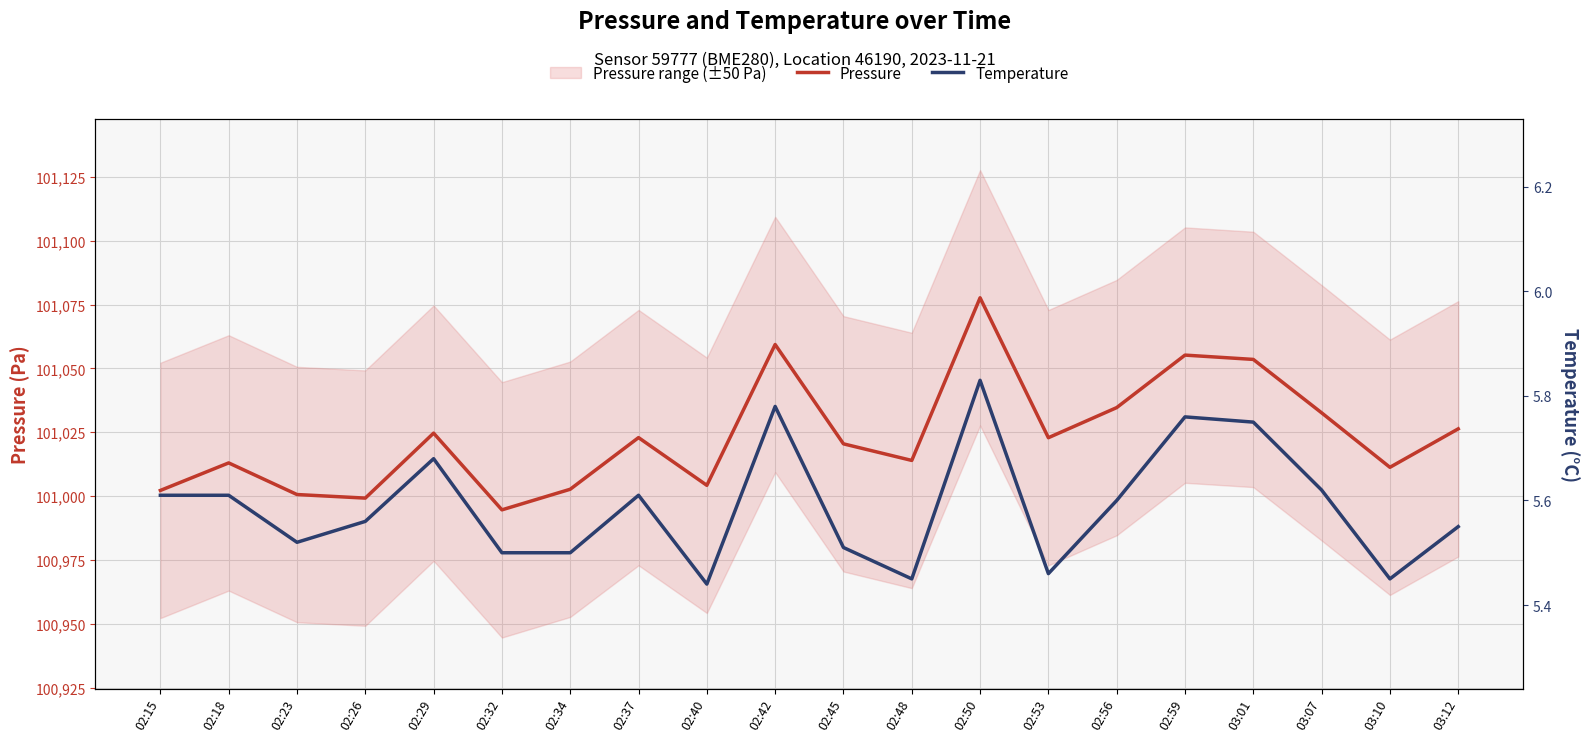

What is the label of the 7th point from the left?

02:34